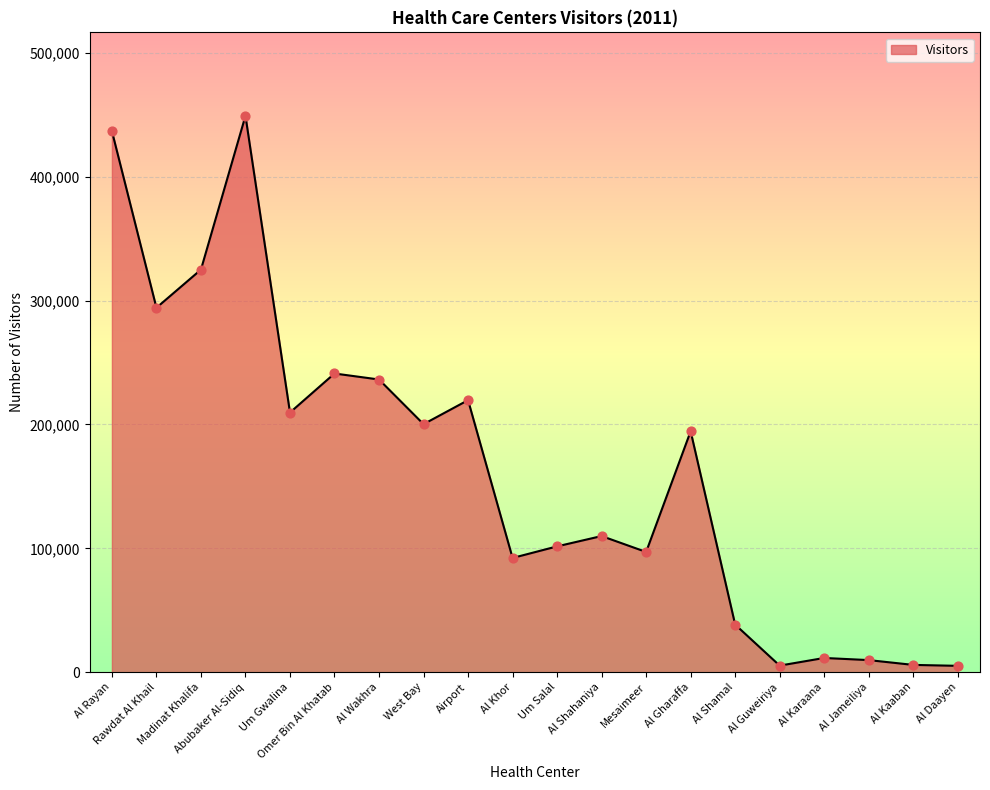

Which has a higher value, Al Khor or Al Shamal?

Al Khor